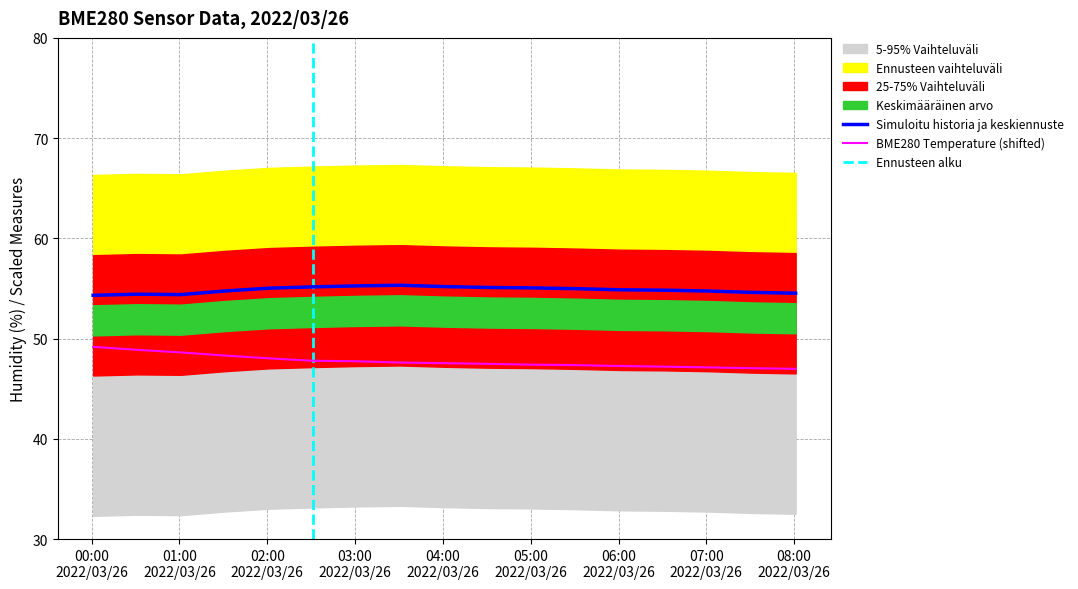

Which category has the lowest value in the BME280_temperature series?

2022/03/26 08:01